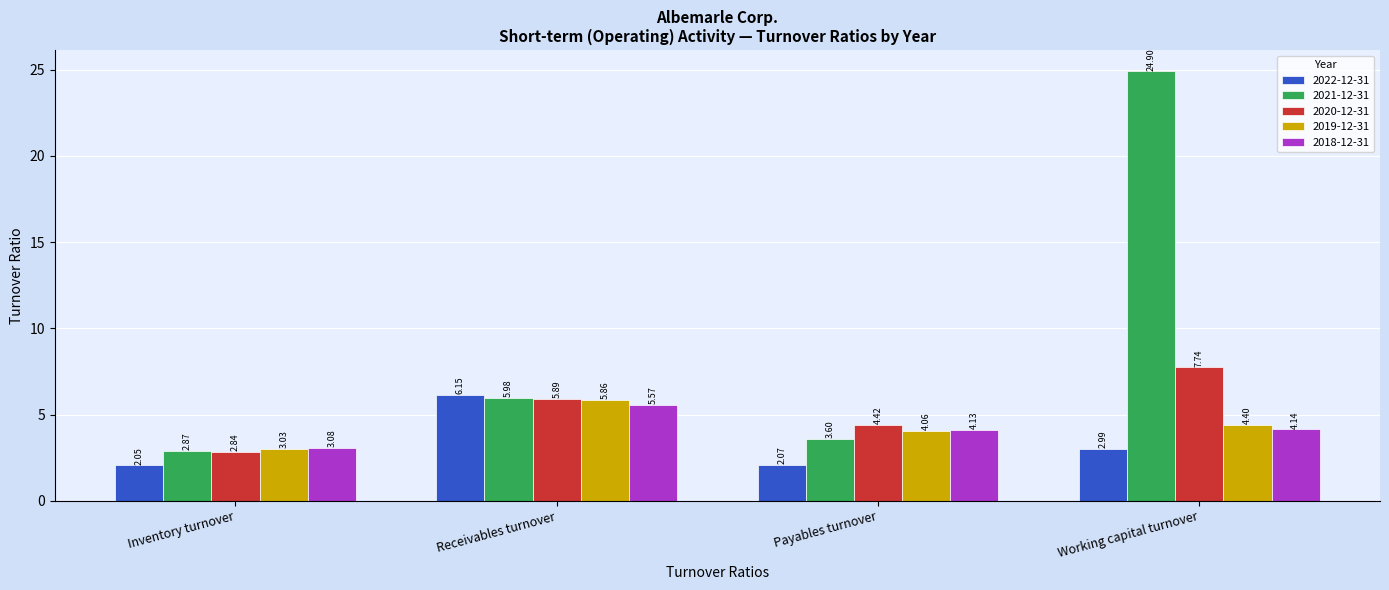

What is the label of the 4th bar from the right?

Inventory turnover